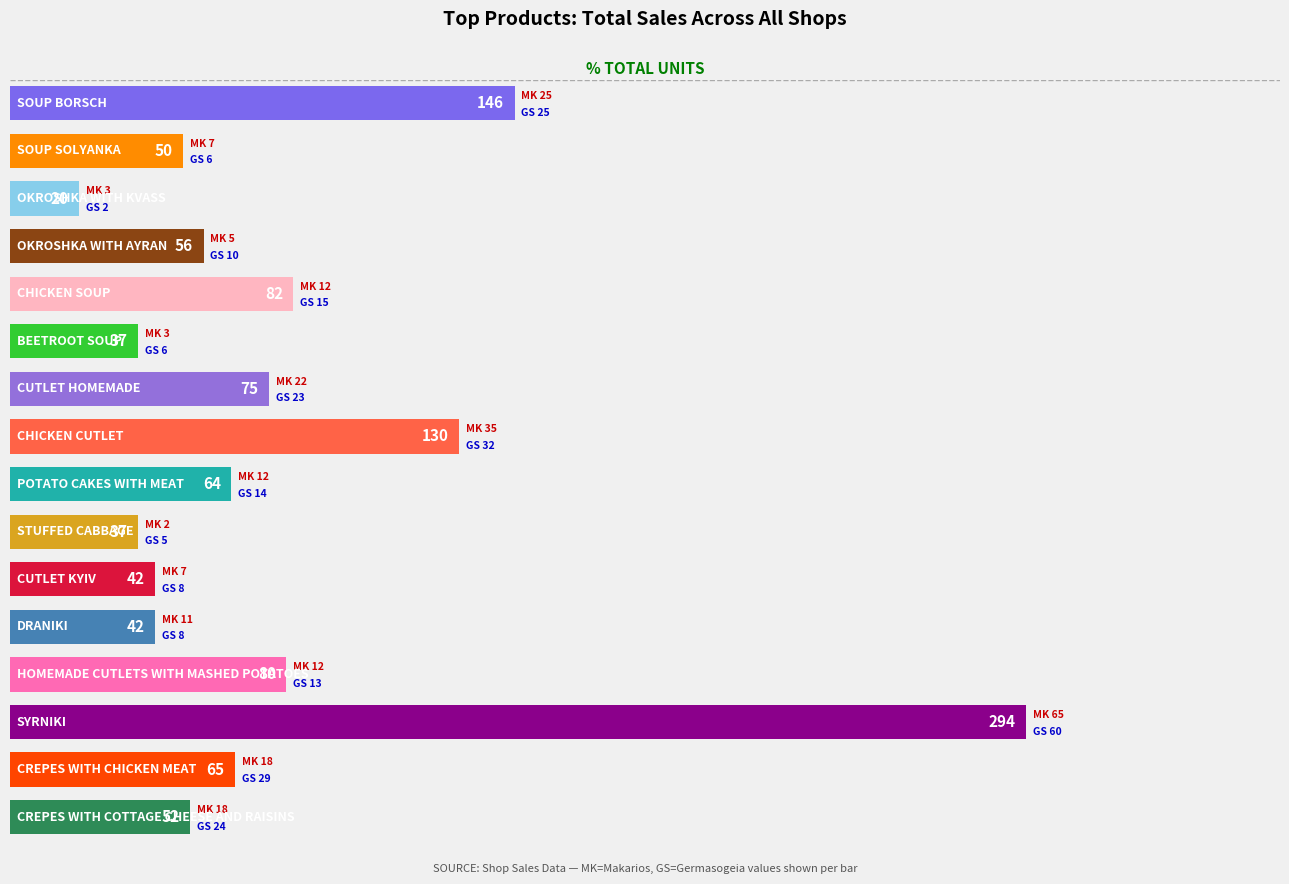

What is the maximum value shown in the chart?

294